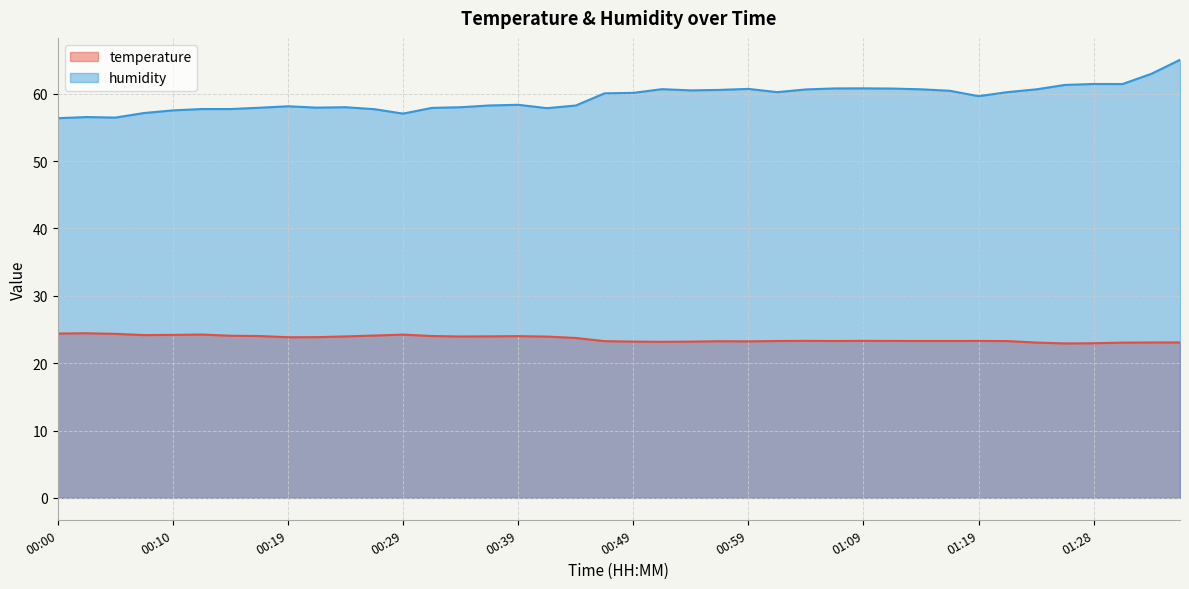

Reading left to right, extract all data points from this chart.

temperature: 00:00=24.4	00:02=24.4	00:05=24.4	00:07=24.2	00:10=24.2	00:12=24.2	00:15=24.1	00:17=24.0	00:19=23.9	00:22=23.9	00:24=24.0	00:27=24.1	00:29=24.2	00:32=24.0	00:34=24.0	00:37=24.0	00:39=24.0	00:42=23.9	00:44=23.7	00:47=23.3	00:49=23.2	00:51=23.2	00:54=23.2	00:56=23.3	00:59=23.2	01:01=23.3	01:04=23.3	01:06=23.3	01:09=23.3	01:11=23.3	01:14=23.3	01:16=23.3	01:19=23.3	01:21=23.3	01:24=23.1	01:26=22.9	01:28=23.0	01:31=23.1	01:33=23.1	01:36=23.1
humidity: 00:00=56.4	00:02=56.5	00:05=56.5	00:07=57.1	00:10=57.5	00:12=57.7	00:15=57.7	00:17=57.9	00:19=58.1	00:22=57.9	00:24=58.0	00:27=57.7	00:29=57.0	00:32=57.9	00:34=58.0	00:37=58.3	00:39=58.4	00:42=57.9	00:44=58.2	00:47=60.1	00:49=60.1	00:51=60.7	00:54=60.5	00:56=60.6	00:59=60.7	01:01=60.2	01:04=60.6	01:06=60.8	01:09=60.8	01:11=60.8	01:14=60.7	01:16=60.4	01:19=59.6	01:21=60.2	01:24=60.6	01:26=61.3	01:28=61.5	01:31=61.4	01:33=63.0	01:36=65.0